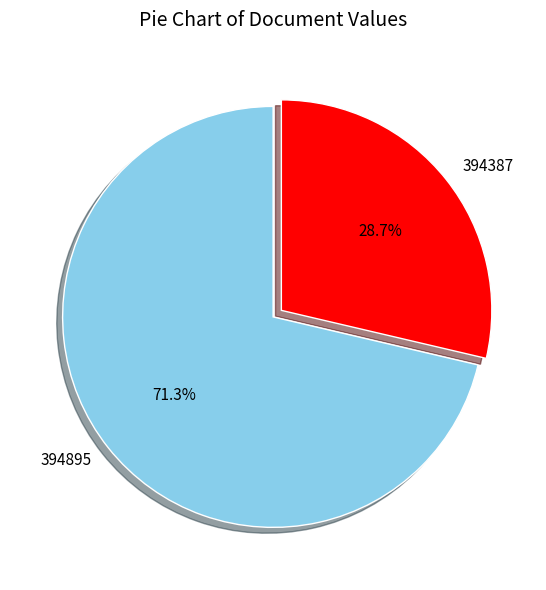

Which category has the biggest portion of the pie?

394895